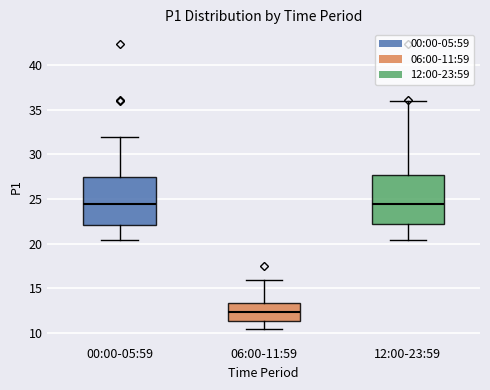

Where does the lower whisker of the box for 12:00-23:59 end on the y-axis? The values are not printed on the chart, so give them approximately, as read against the axis.

20.5